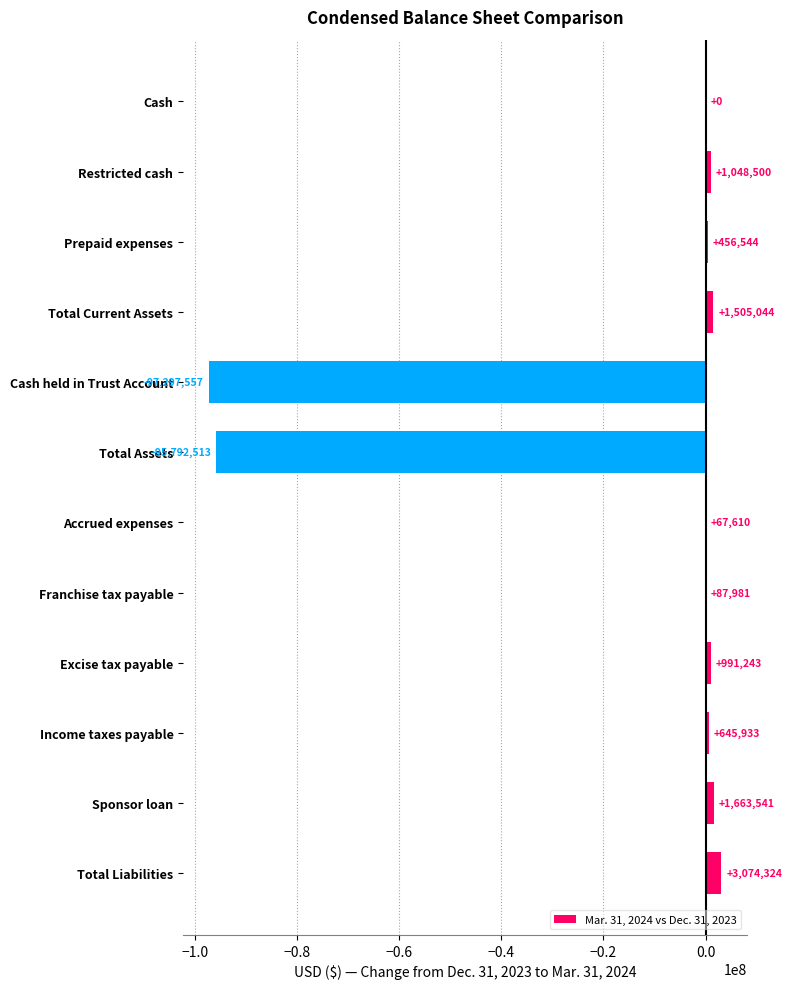

Which category has the highest value across all series?

Total Liabilities